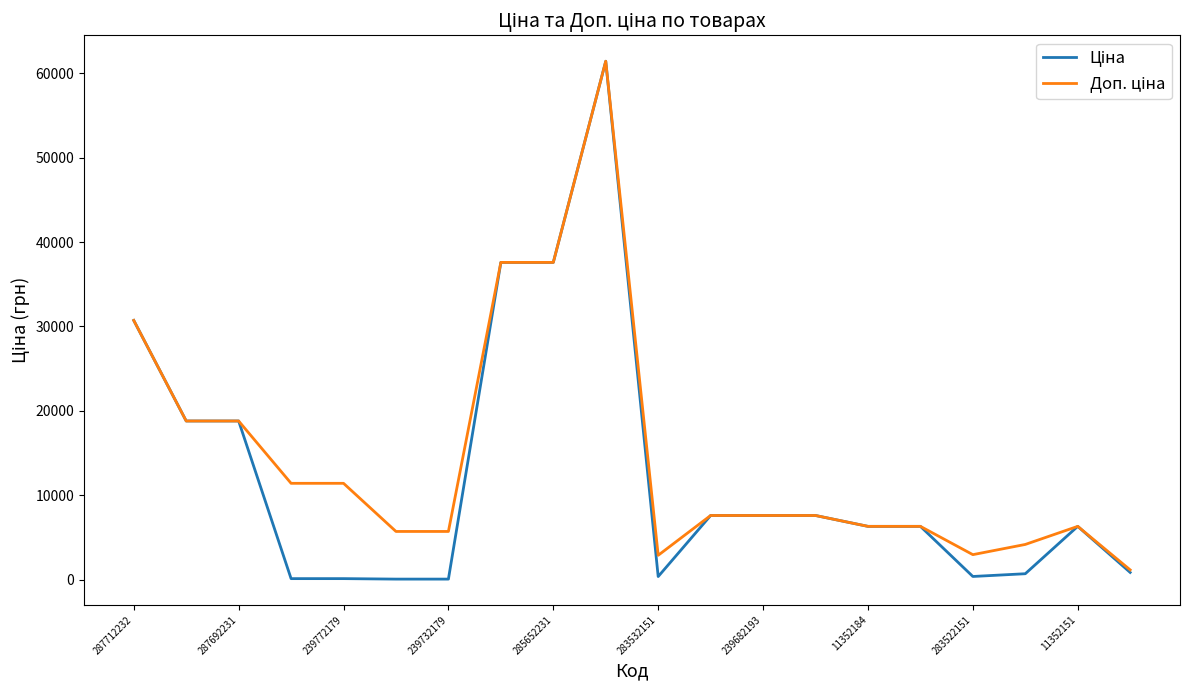

At how many categories does at least one series exceed 6877?

11